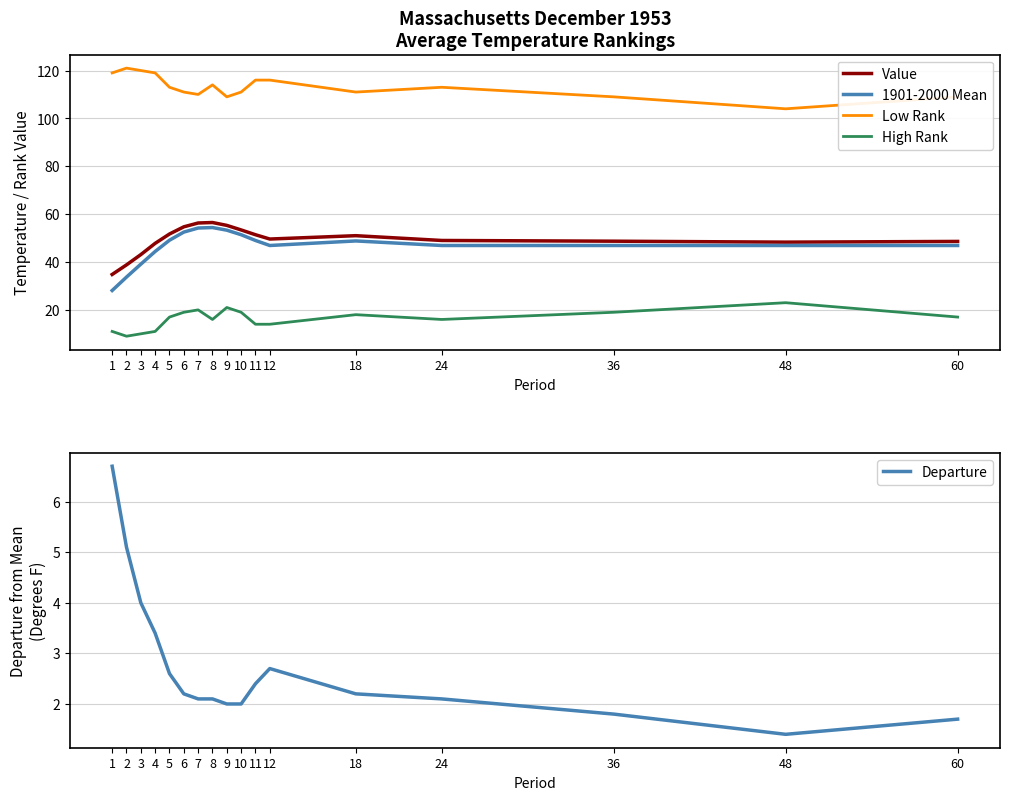

The value of 1901-2000 Mean at 4 is 44.4. True or false?

True